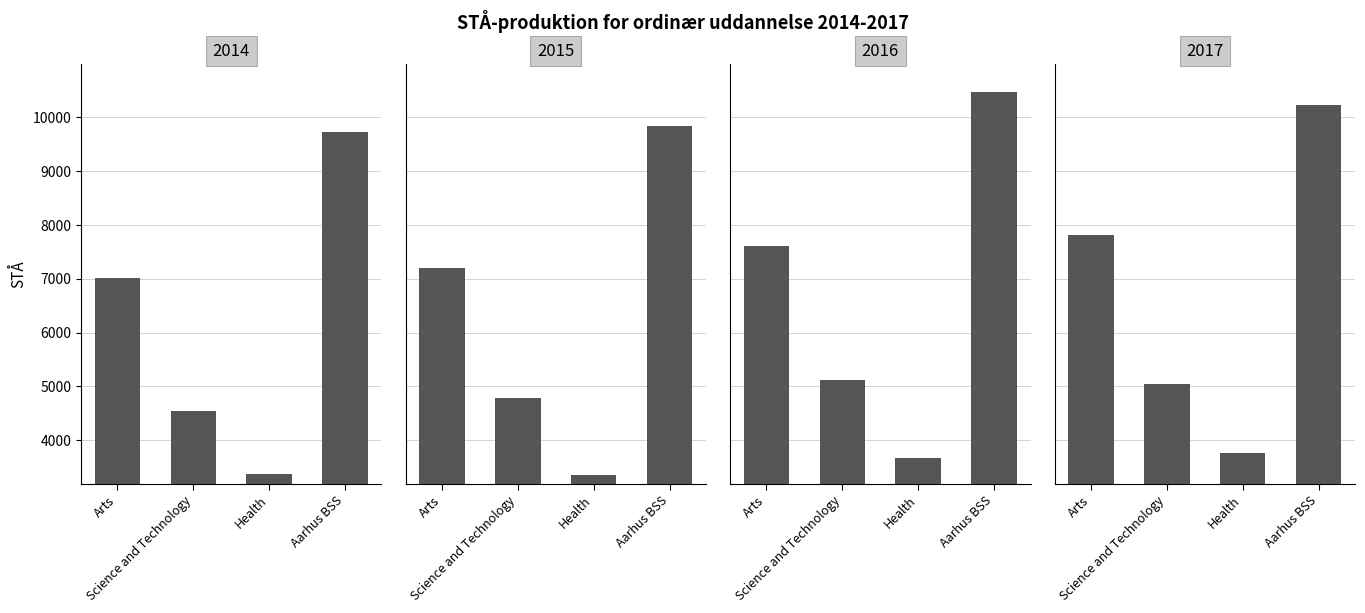

What are all the series names shown in the legend?

2014, 2015, 2016, 2017